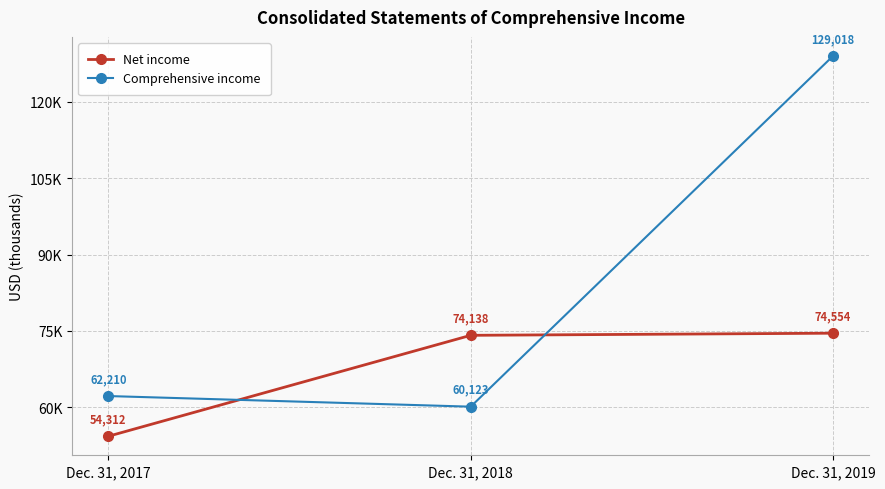

What is the sum of all Net income values?

203004